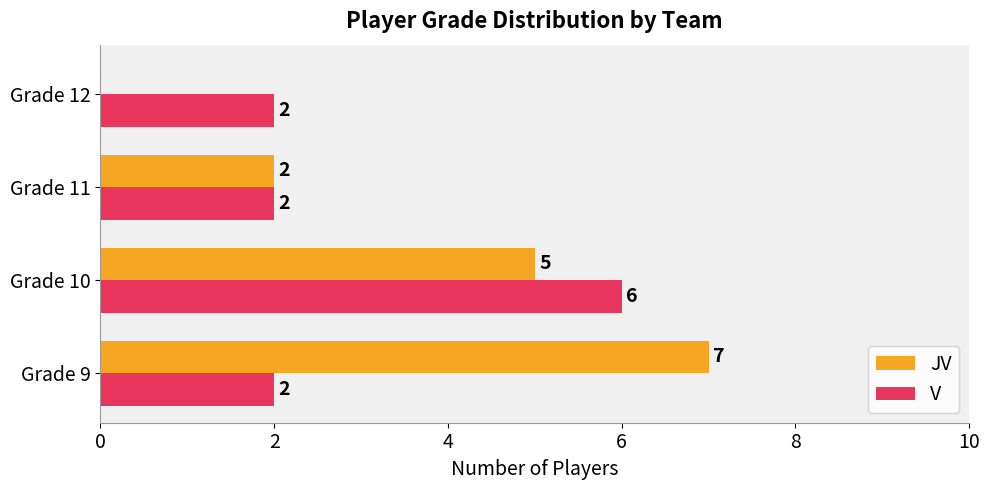

What is the sum of all V values?

12